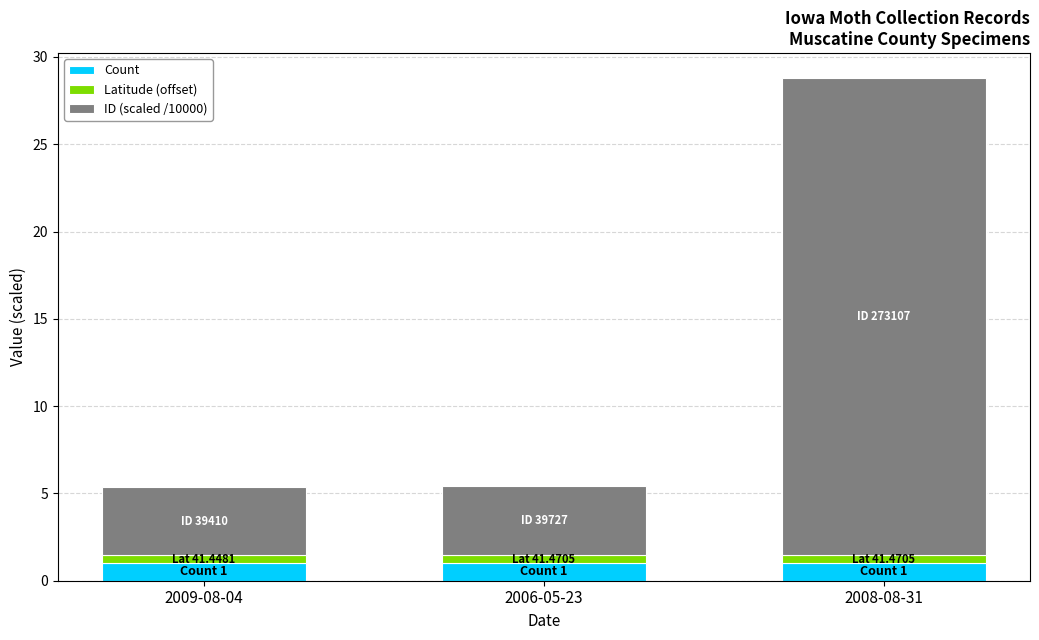

At which category is the sum across all series the highest?

2008-08-31